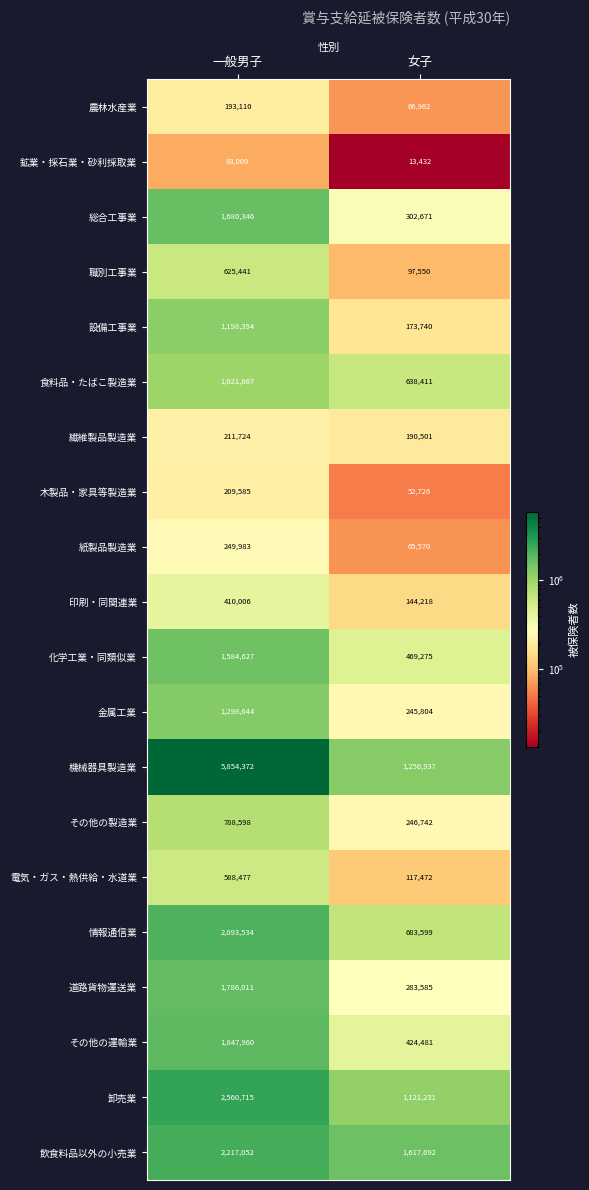

At which category is the sum across all series the highest?

一般男子